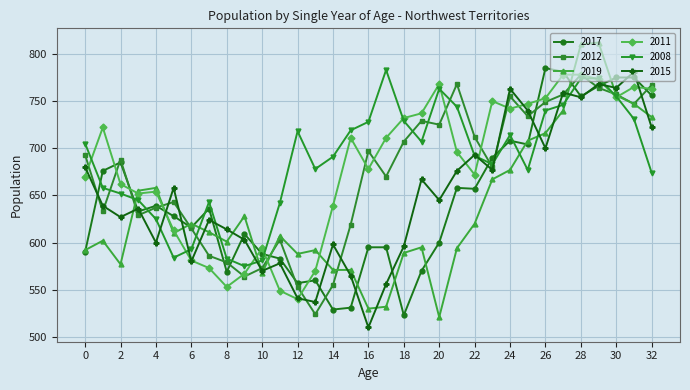

What is the maximum value shown in the chart?

812